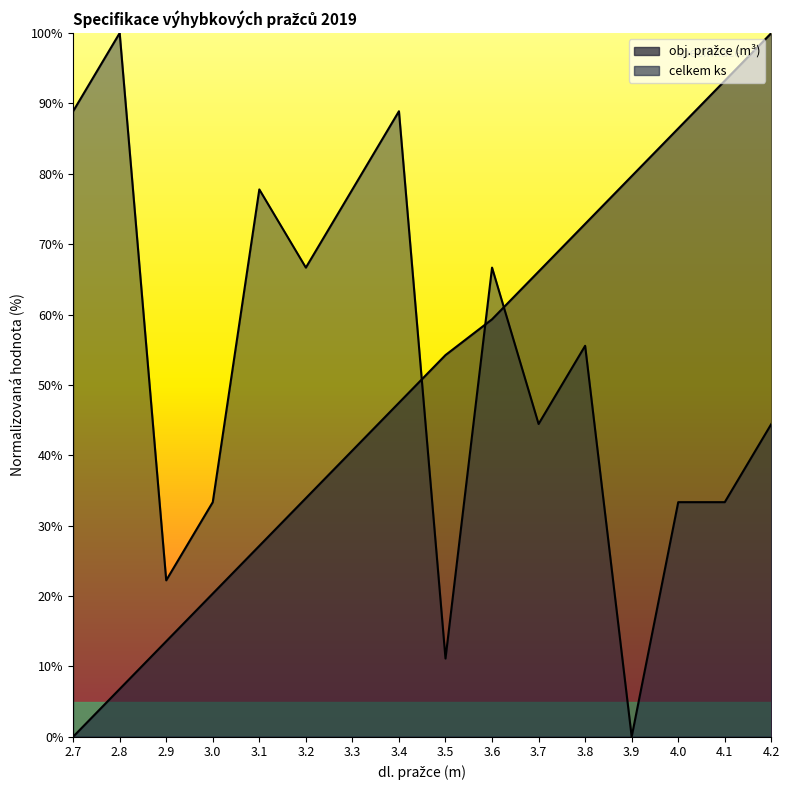

What is the label of the 7th point from the right?

3.6